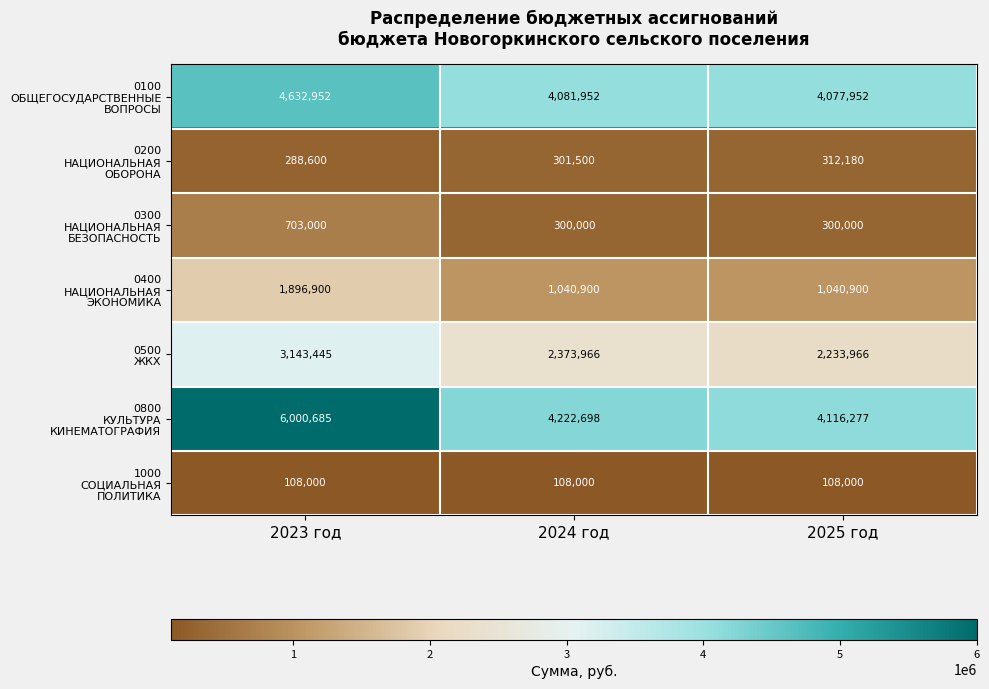

What is the difference between the highest and lowest values at 2024 год?

4114698